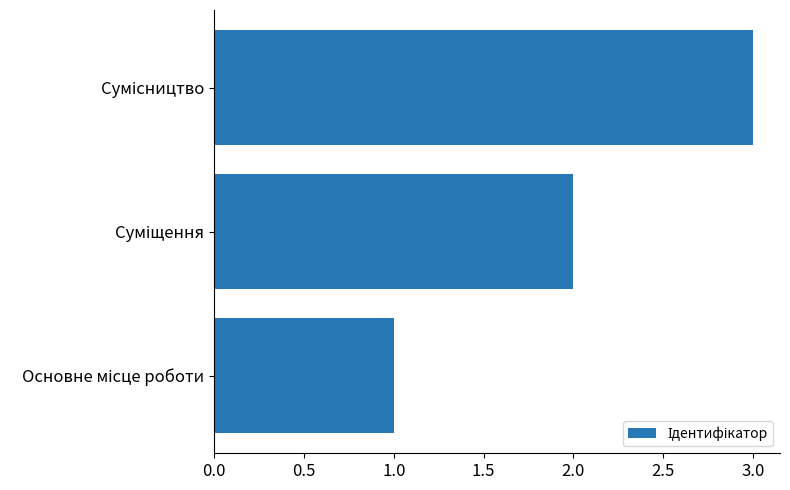

What is the sum of all values?

6